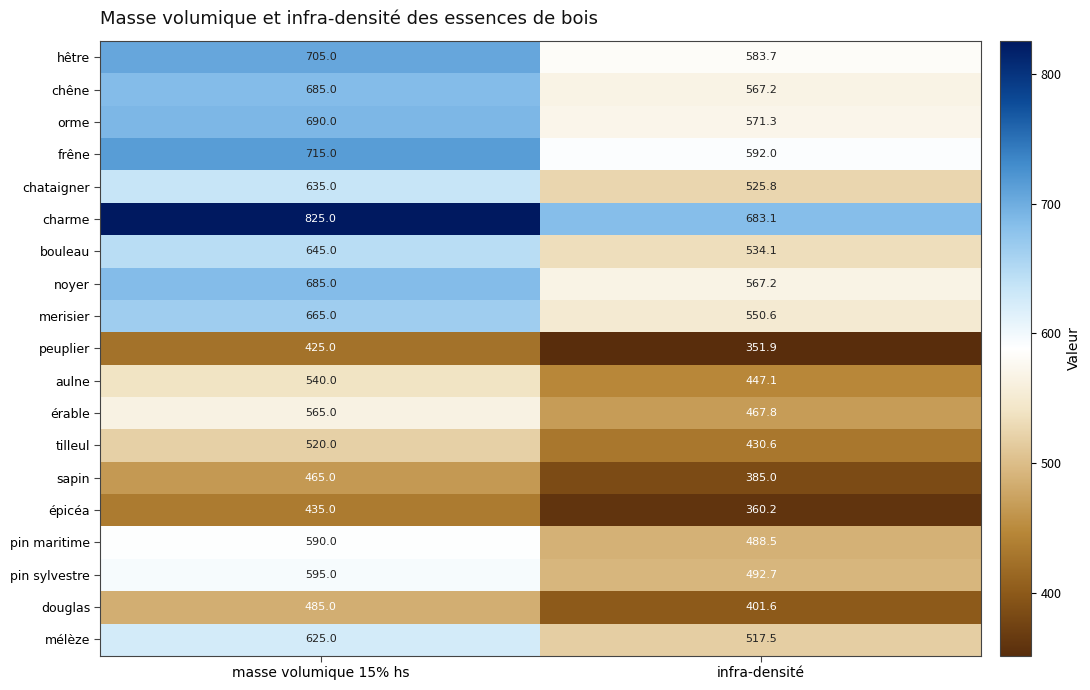

Which category has the highest value across all series?

masse volumique 15% hs